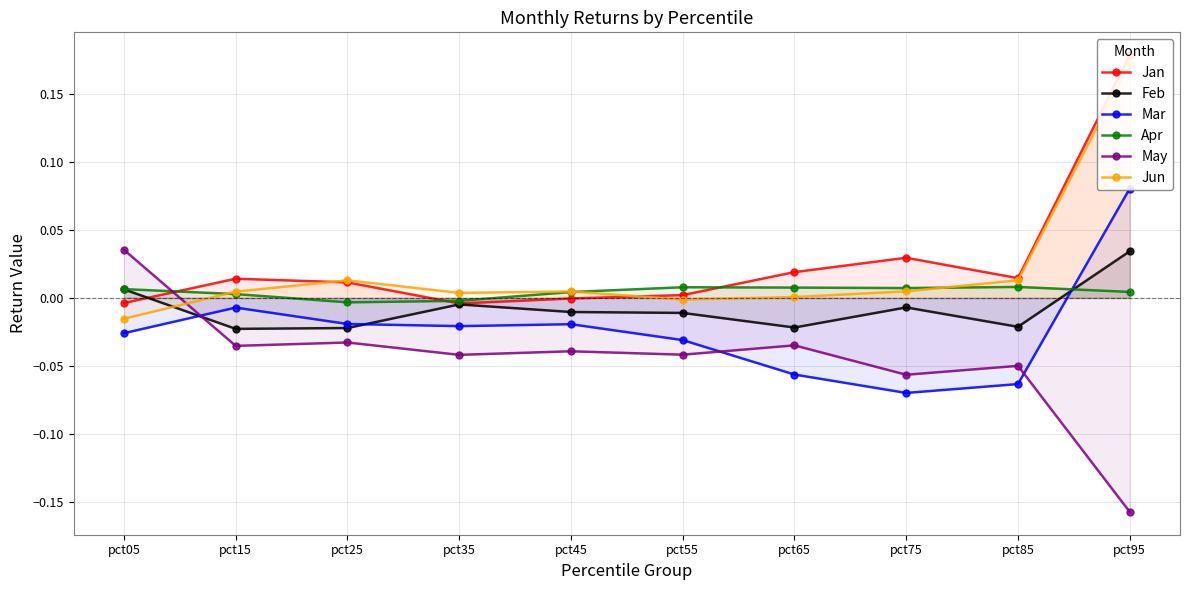

Which series changed the most between pct25 and pct55?

Jun